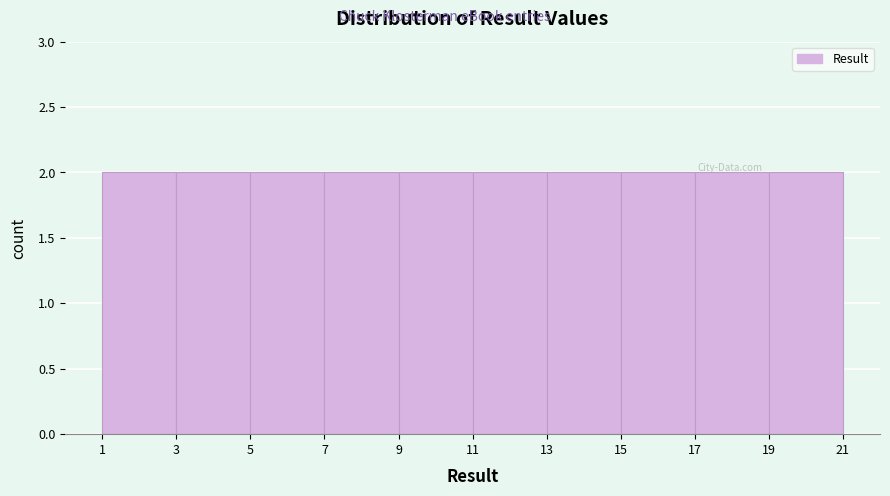

Reading left to right, transcribe this chart: for each bar, give the range it covers on the x-axis and its height. The values are not printed on the chart, so give them approximately, as read against the axis.

1 to 3: 2
3 to 5: 2
5 to 7: 2
7 to 9: 2
9 to 11: 2
11 to 13: 2
13 to 15: 2
15 to 17: 2
17 to 19: 2
19 to 21: 2